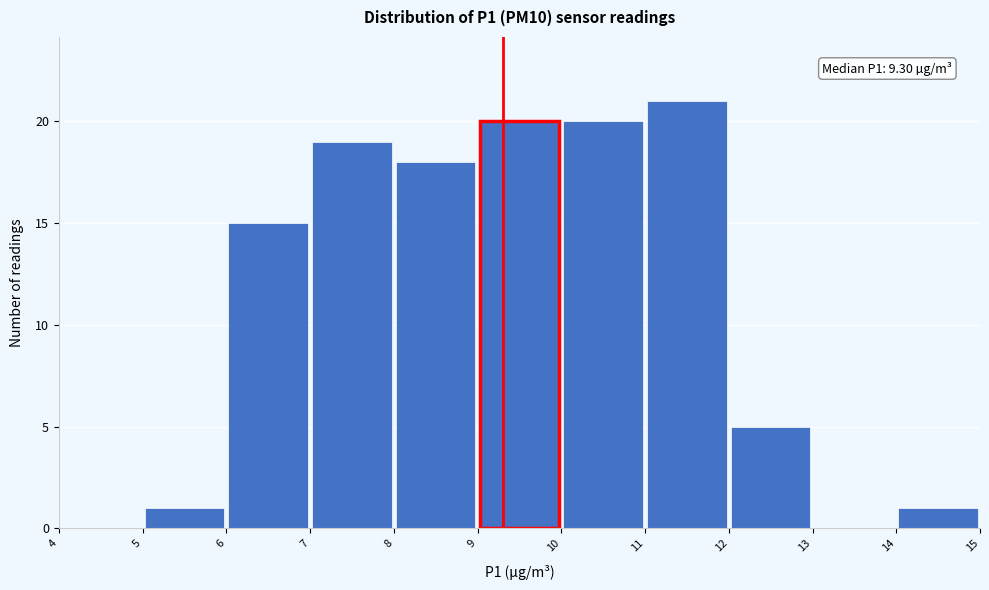

Over which range of the x-axis is the bar tallest?

11 to 12